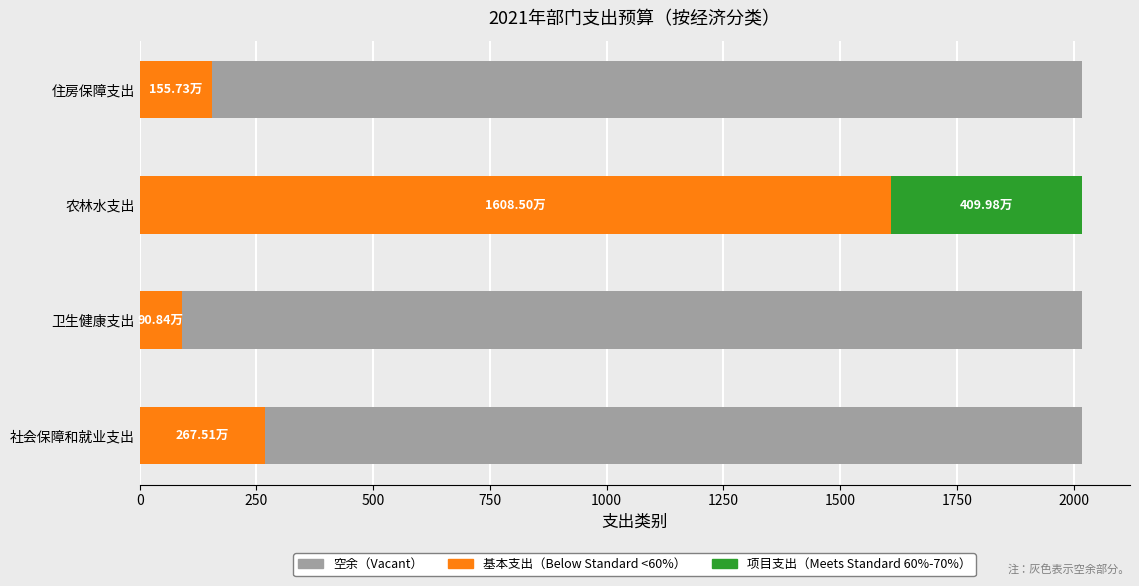

What is the label of the 3rd bar from the right?

卫生健康支出